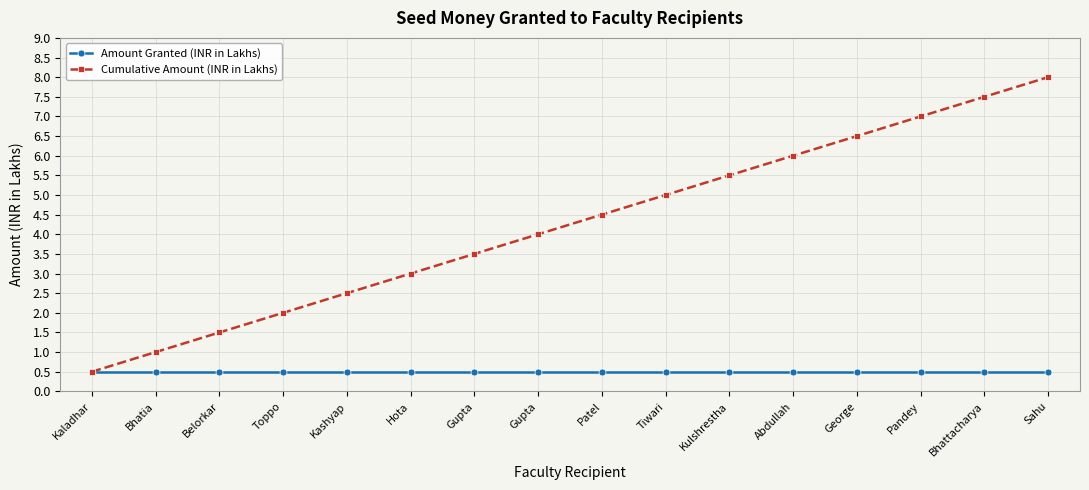

At which label is Cumulative Amount (INR in Lakhs) closest to 4?

Gupta